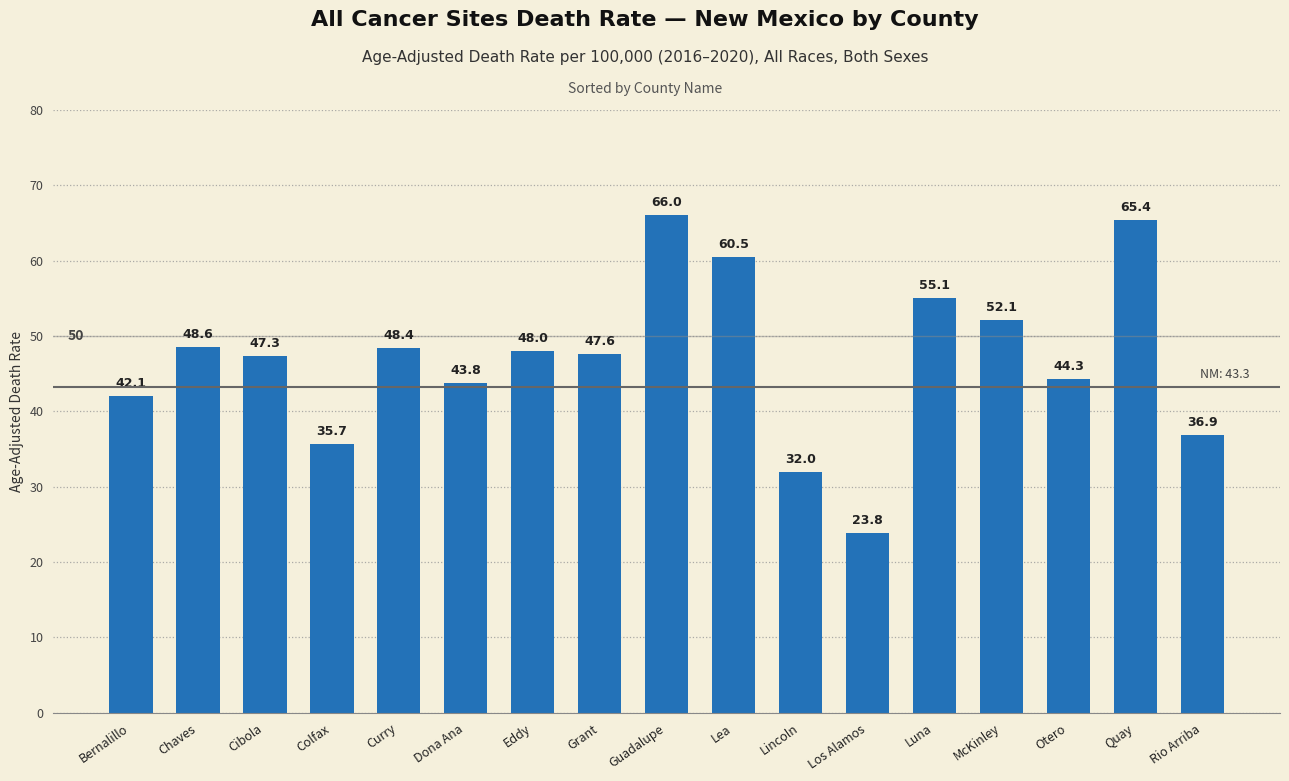

Rank the categories by value from lowest to highest.

Los Alamos, Lincoln, Colfax, Rio Arriba, Bernalillo, Dona Ana, Otero, Cibola, Grant, Eddy, Curry, Chaves, McKinley, Luna, Lea, Quay, Guadalupe